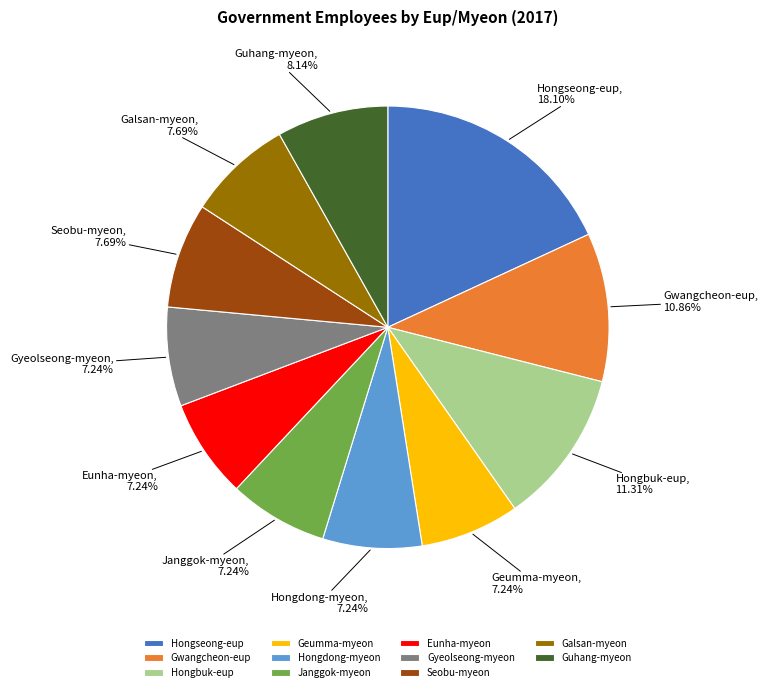

What percentage is NOT represented by Galsan-myeon?

92.3%